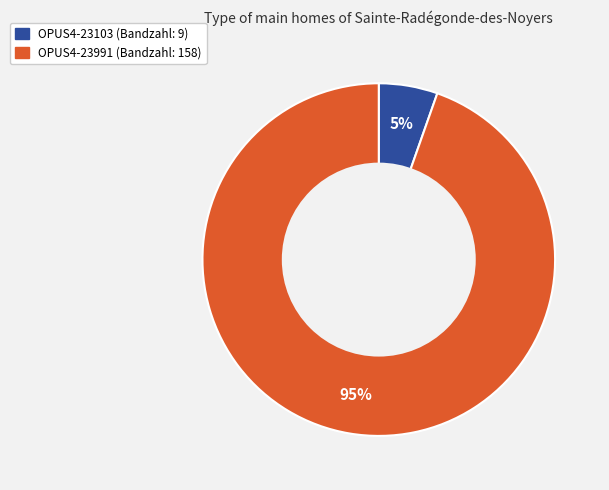

How many slices are in this pie chart?

2